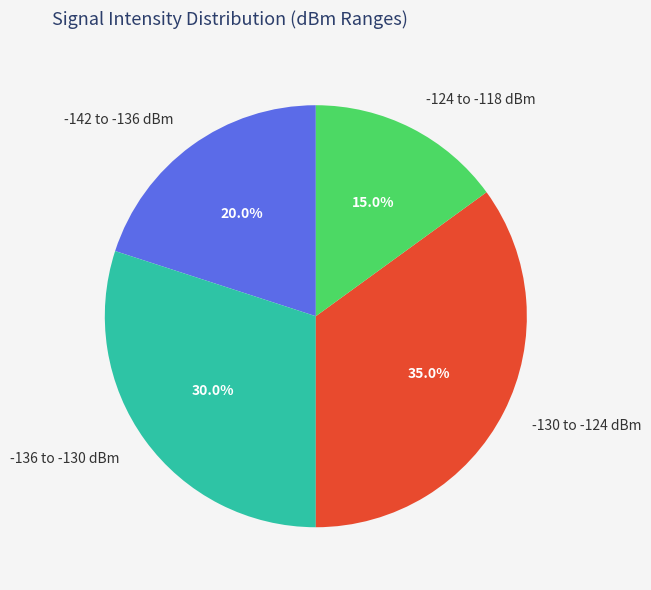

What is the total percentage of -136 to -130 dBm and -124 to -118 dBm?

45.0%